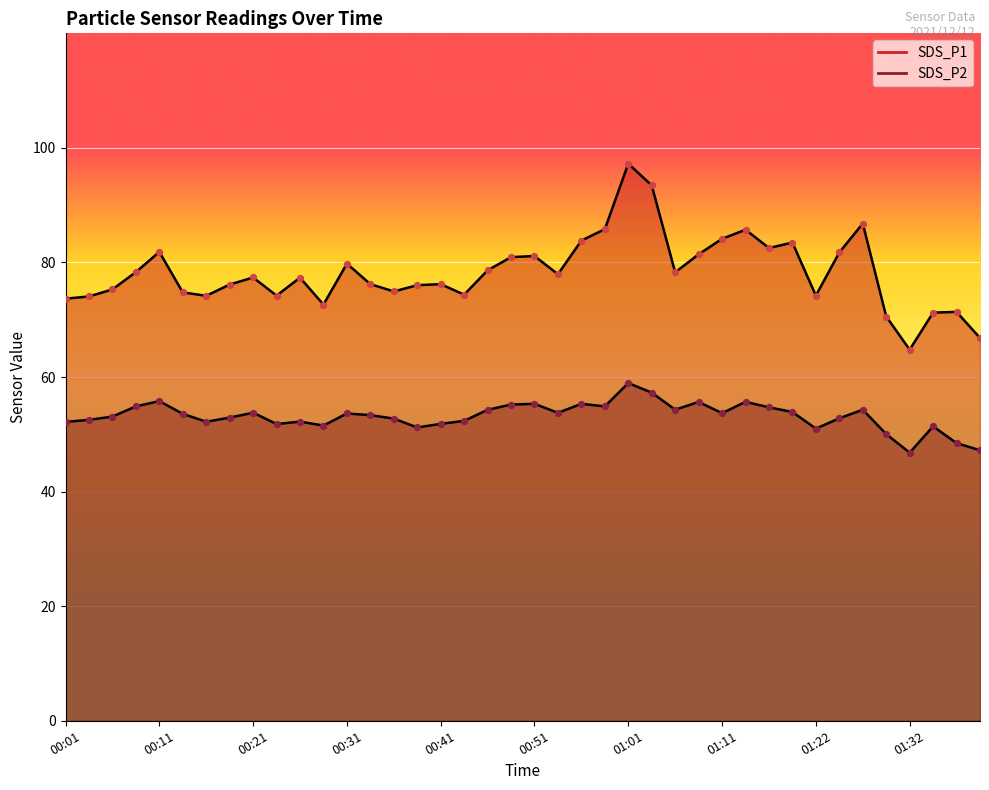

Which series has the largest total across all categories?

SDS_P1